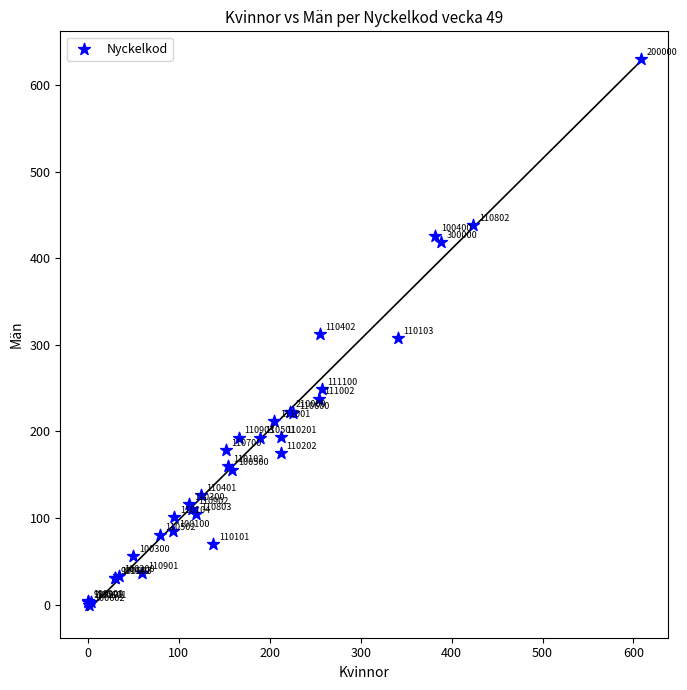

What Y value in the scatter plot is closest to 315?

312